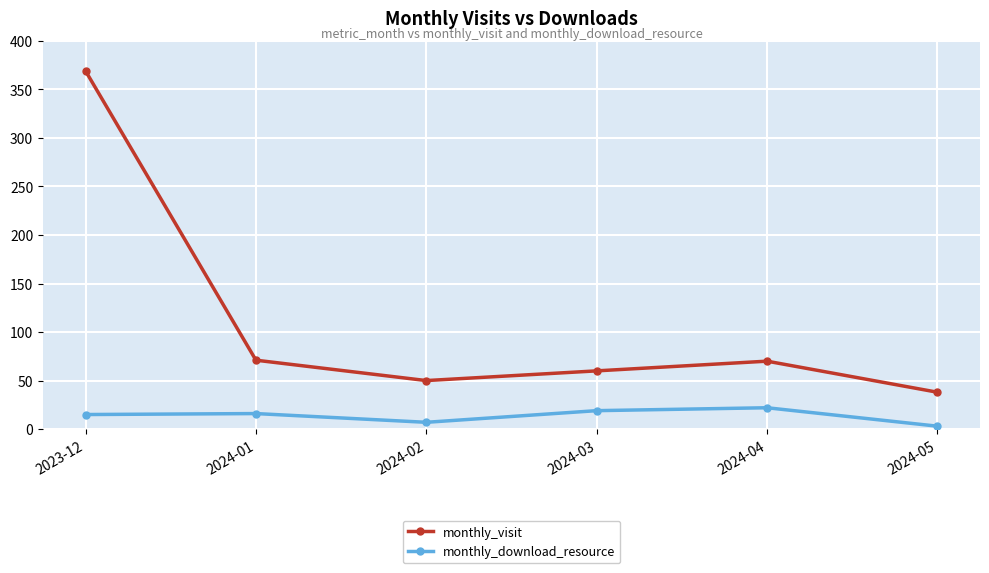

The monthly_download_resource series shows 16 at 2024-01. True or false?

True